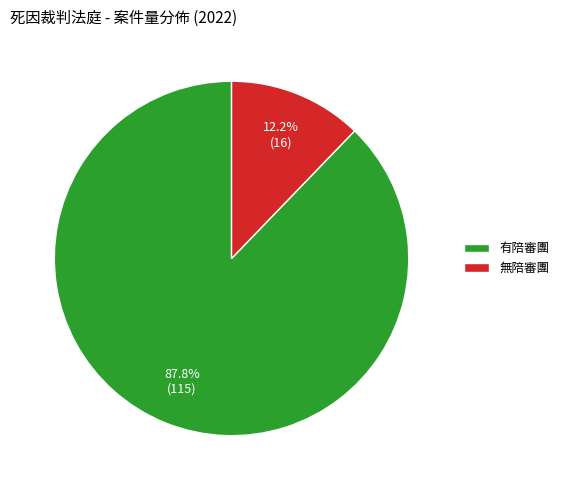

Which category has the biggest portion of the pie?

有陪審團